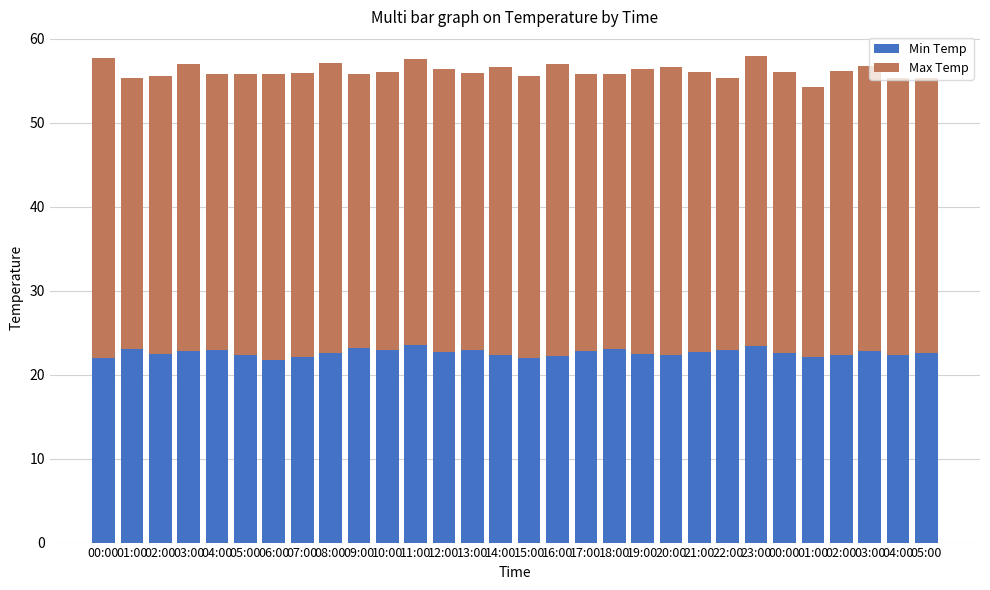

What are all the series names shown in the legend?

Min Temp, Max Temp